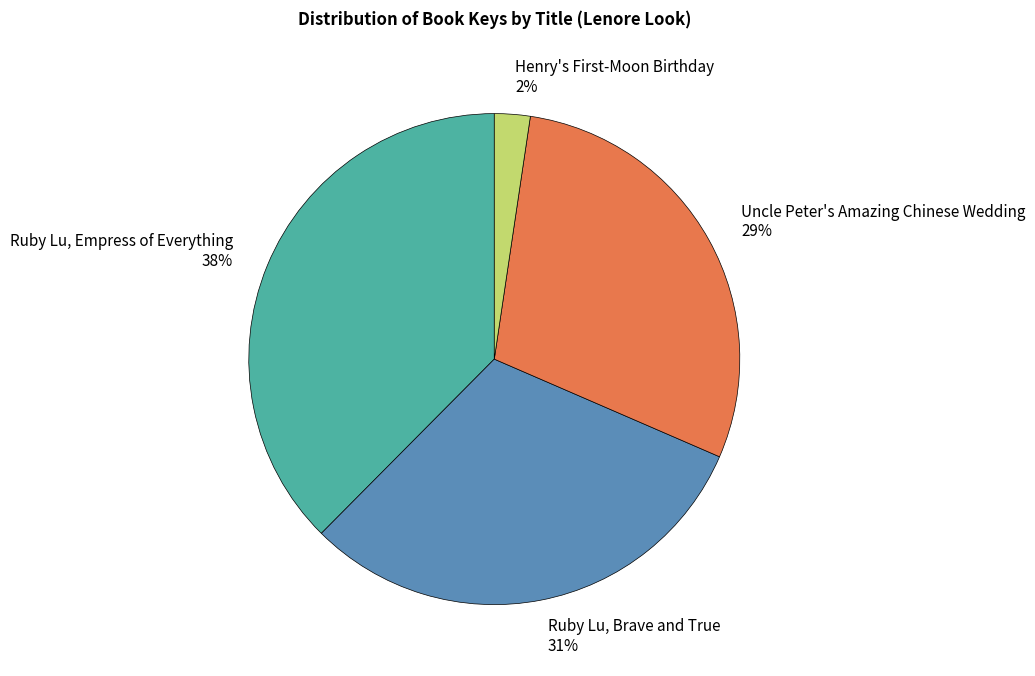

What is the largest slice in the pie chart?

Ruby Lu, Empress of Everything